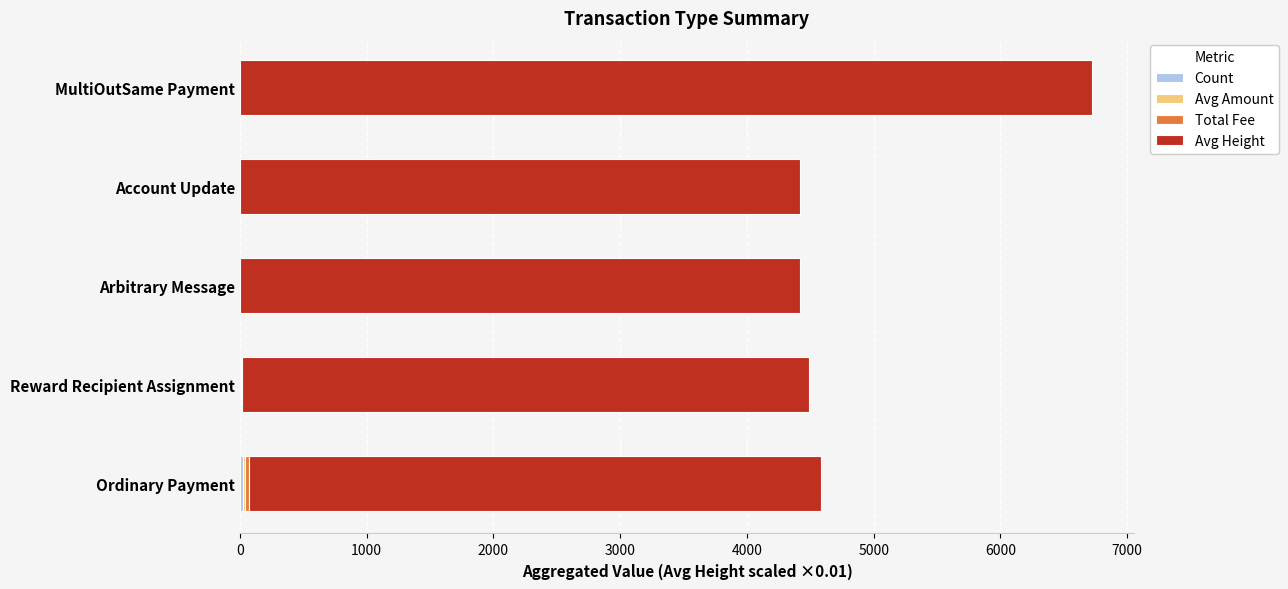

At which category is the sum across all series the highest?

MultiOutSame Payment